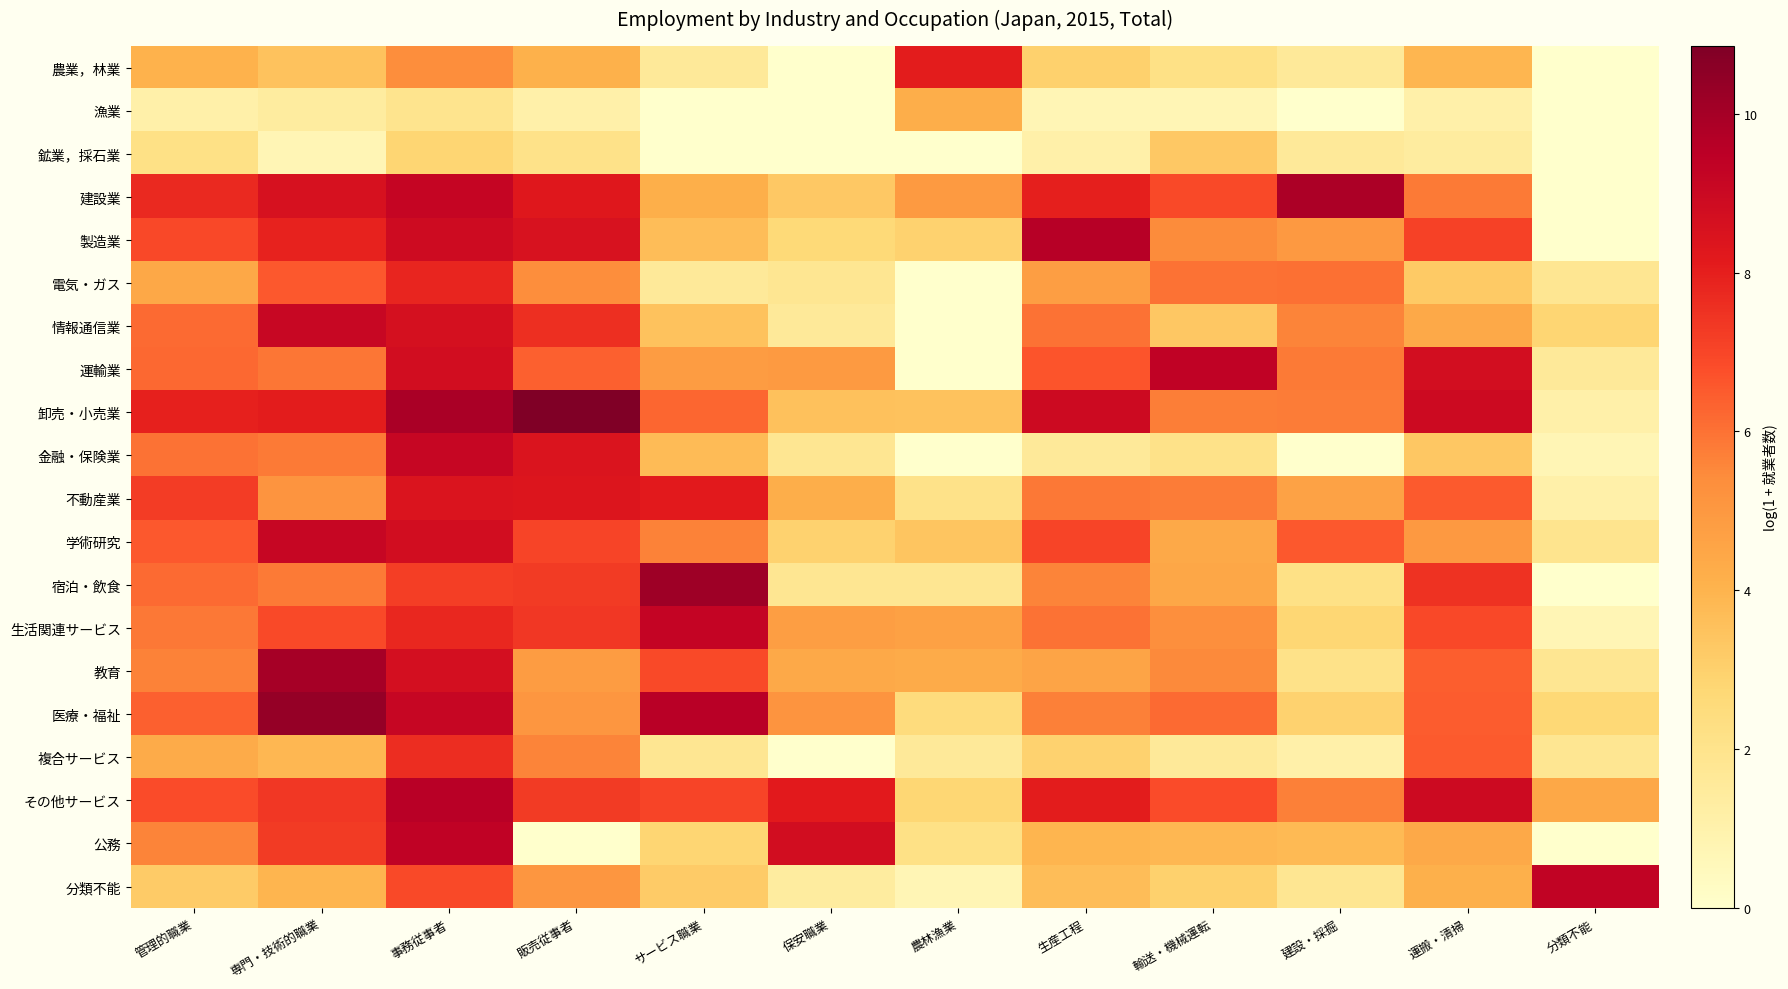

Between 販売従事者 and 専門・技術的職業, which is larger?

販売従事者